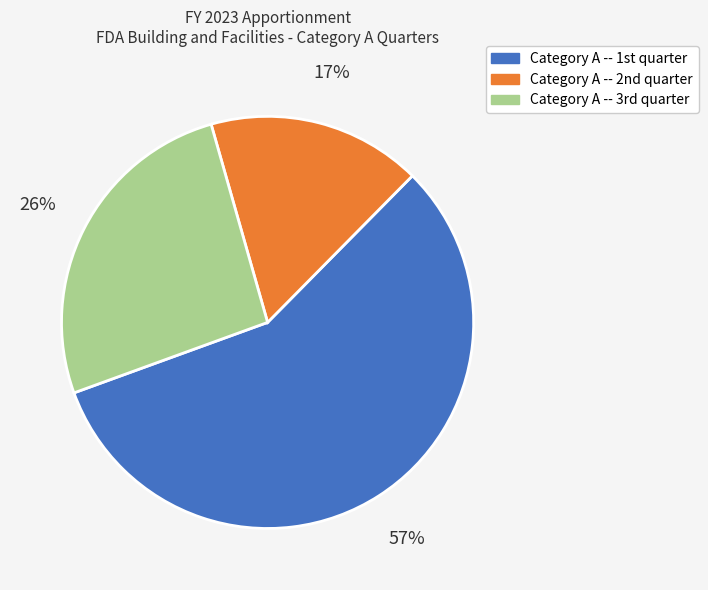

How many segments does this pie chart have?

3